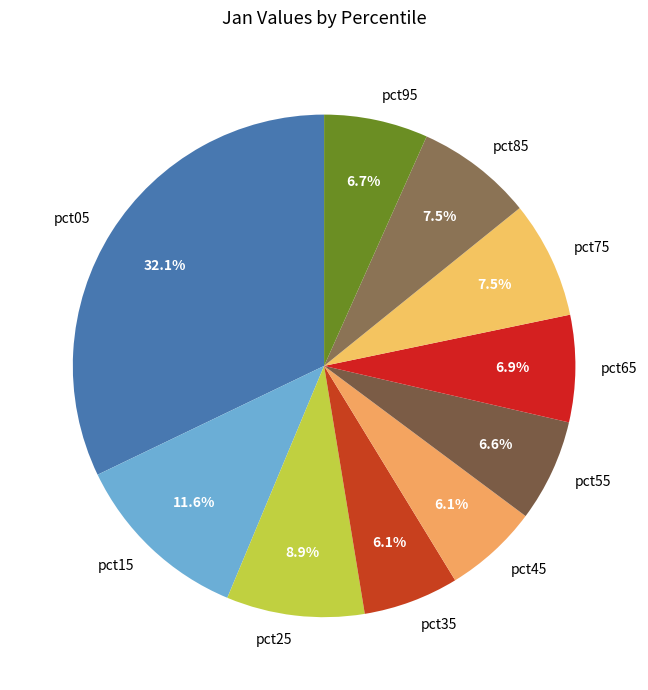

Does pct85 account for over 50% of the chart?

No